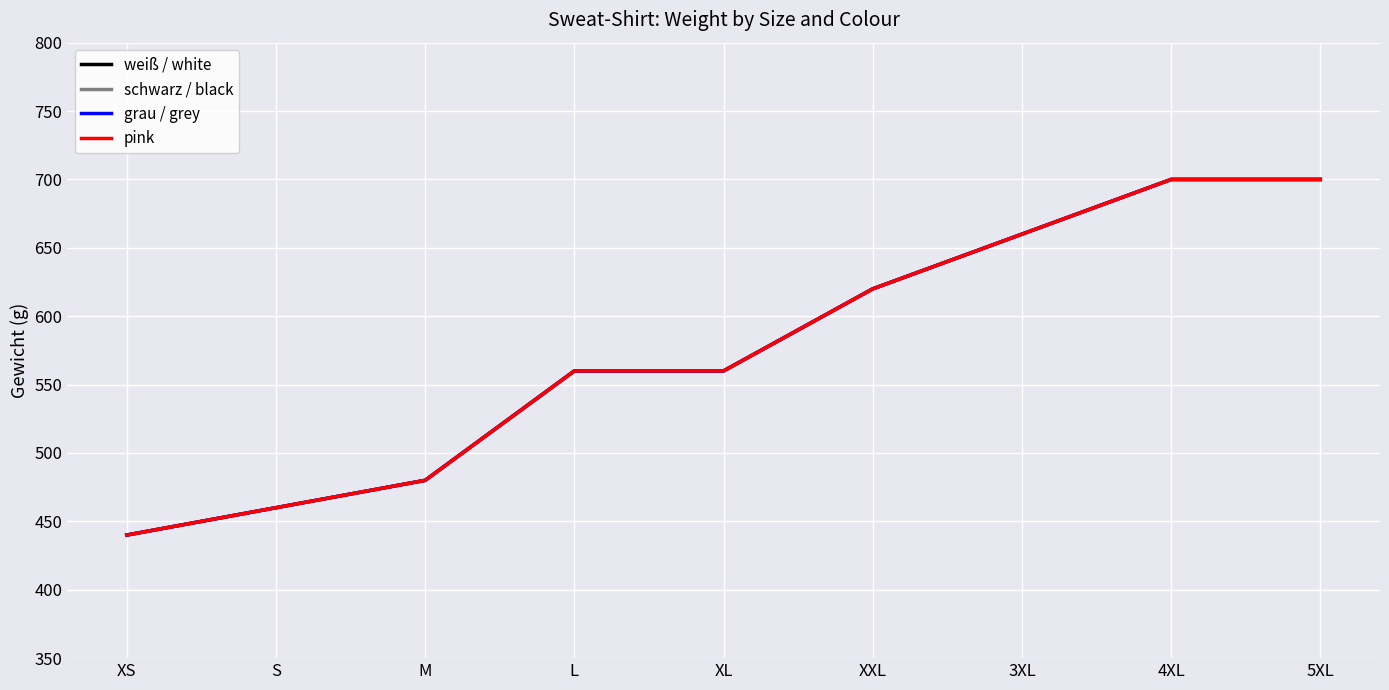

Which series has the largest total across all categories?

weiß / white